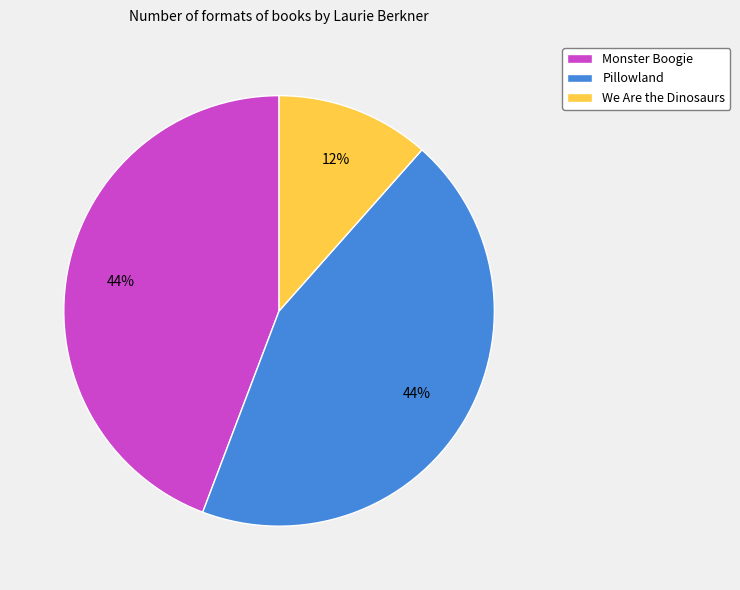

The We Are the Dinosaurs slice represents 12% of the pie. True or false?

True